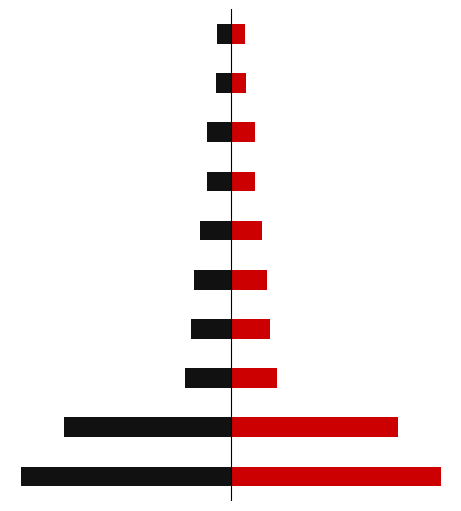

The value of right at 7 is 1005.6. True or false?

True